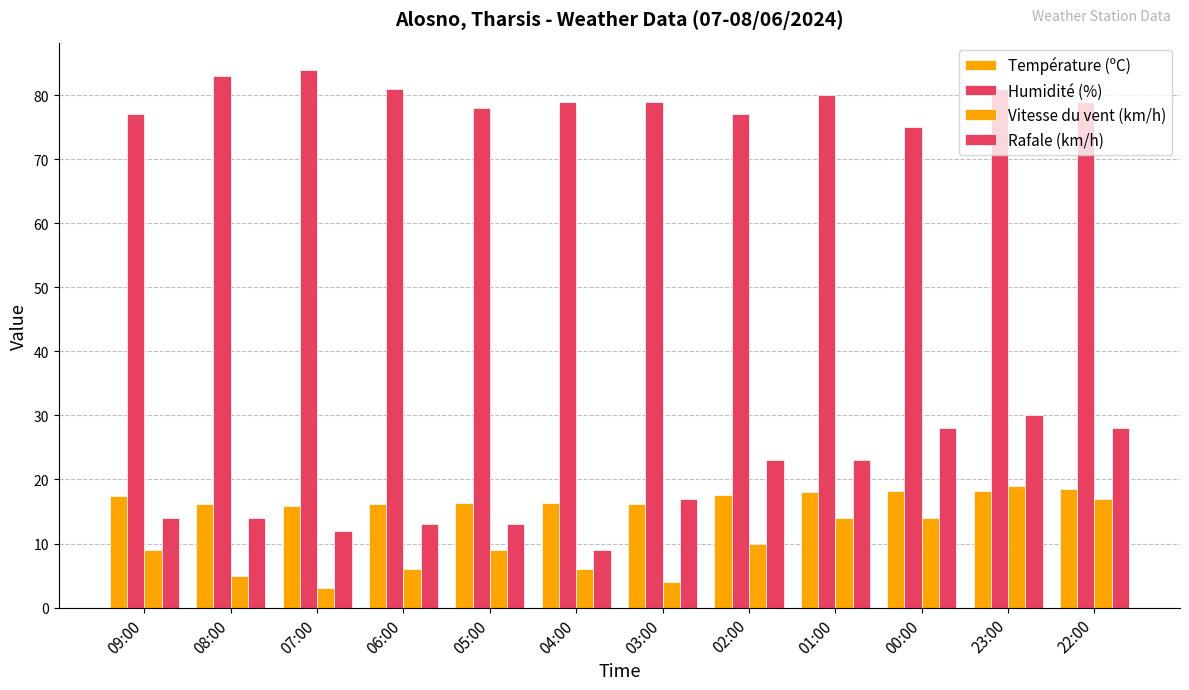

List the series in order of their peak value, lowest first.

Température (ºC), Vitesse du vent (km/h), Rafale (km/h), Humidité (%)